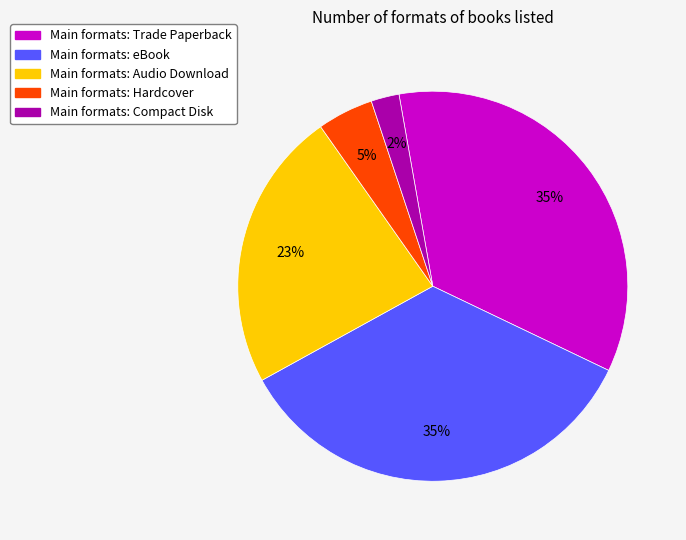

To the nearest percent, what is the difference between the largest and smallest slice percentages?

33%